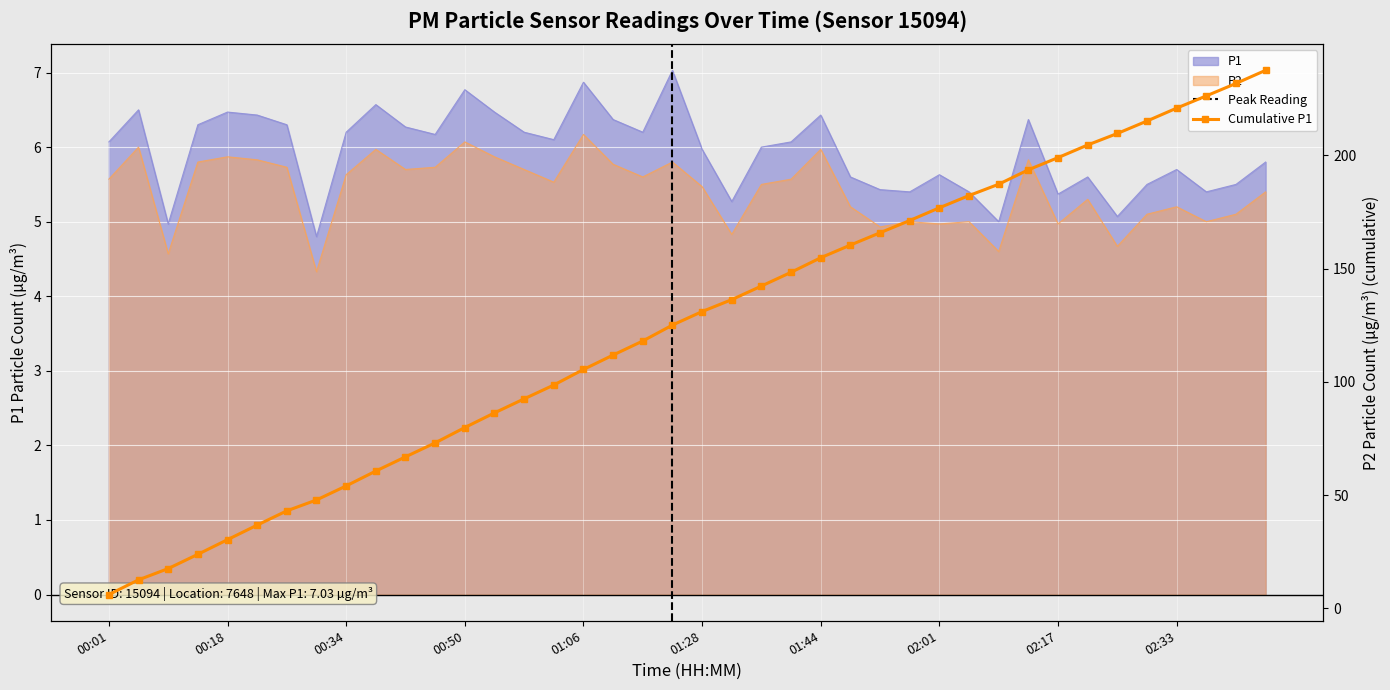

At 01:19, list the series in order from largest to smallest.

P1, P2